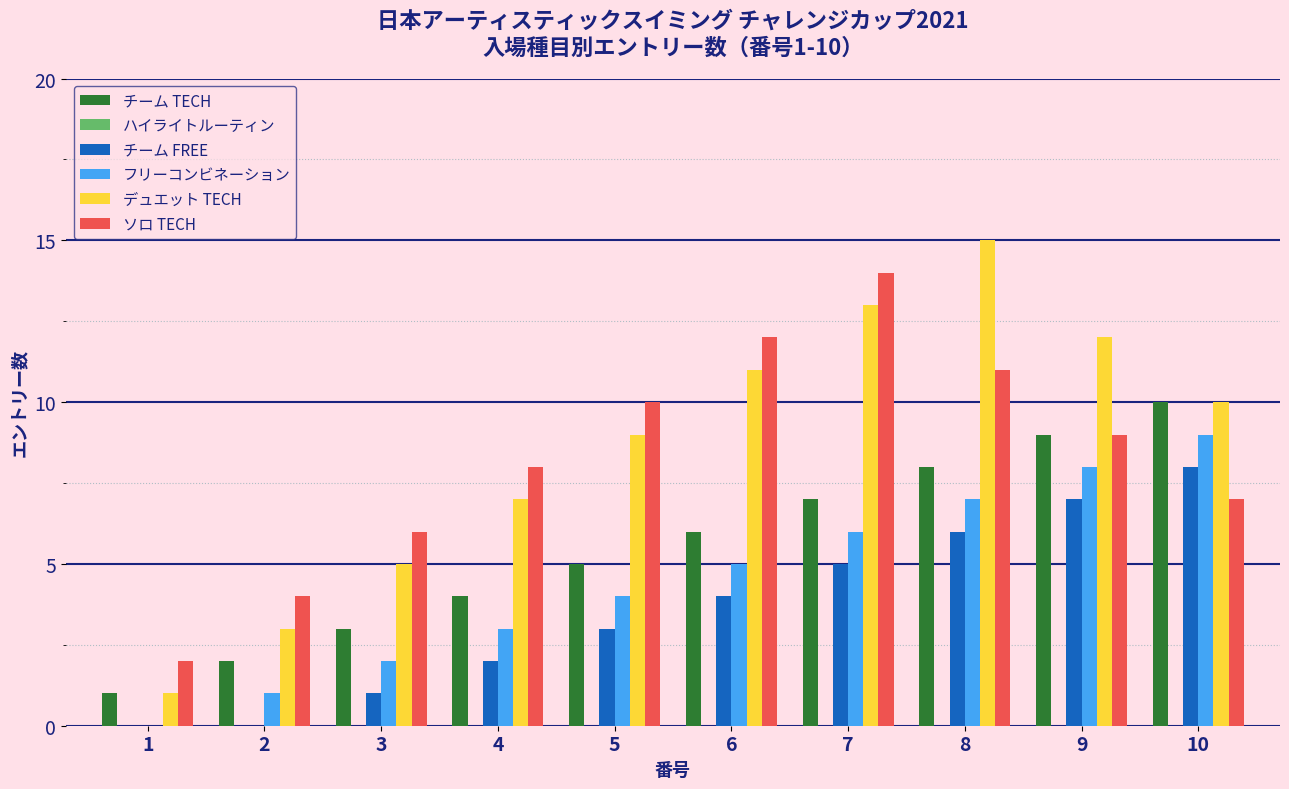

What is the highest value of the ソロ TECH series?

14